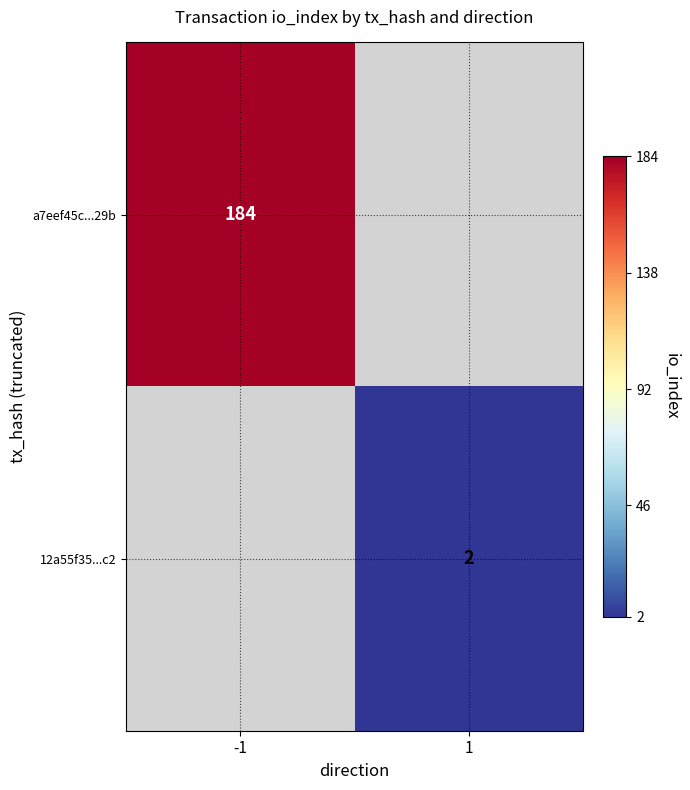

True or false: 12a55f35...c2 has a value of 1 at 1.

False